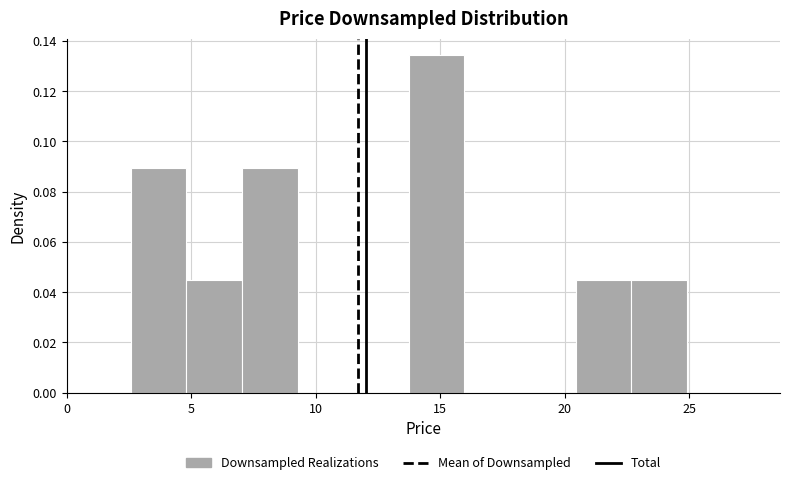

How tall is the bar that spans 5.0 to 7.0 on the x-axis? Neither the bar edges nor the heights are printed on the chart, so give them approximately, as read against the axes.

0.044